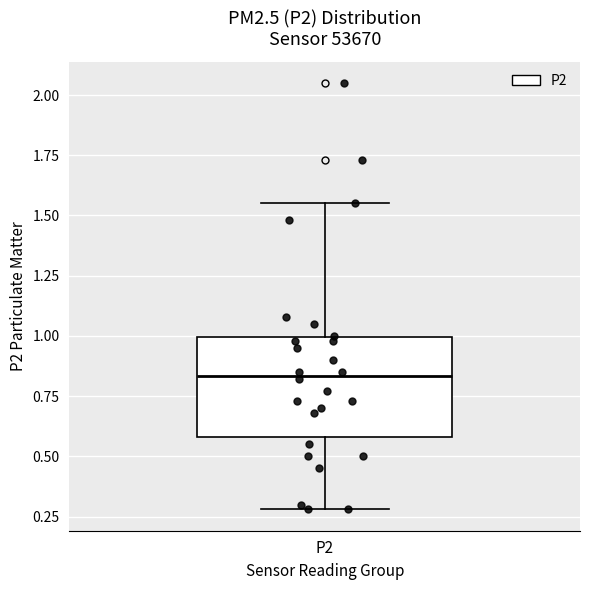

Read this box plot against the y-axis: the position of the median line, the range covered by the box, and the ends of both whiskers. The values are not printed on the chart, so give them approximately, as read against the axis.

median 0.85, box 0.60 to 1.00, whiskers 0.30 to 1.55